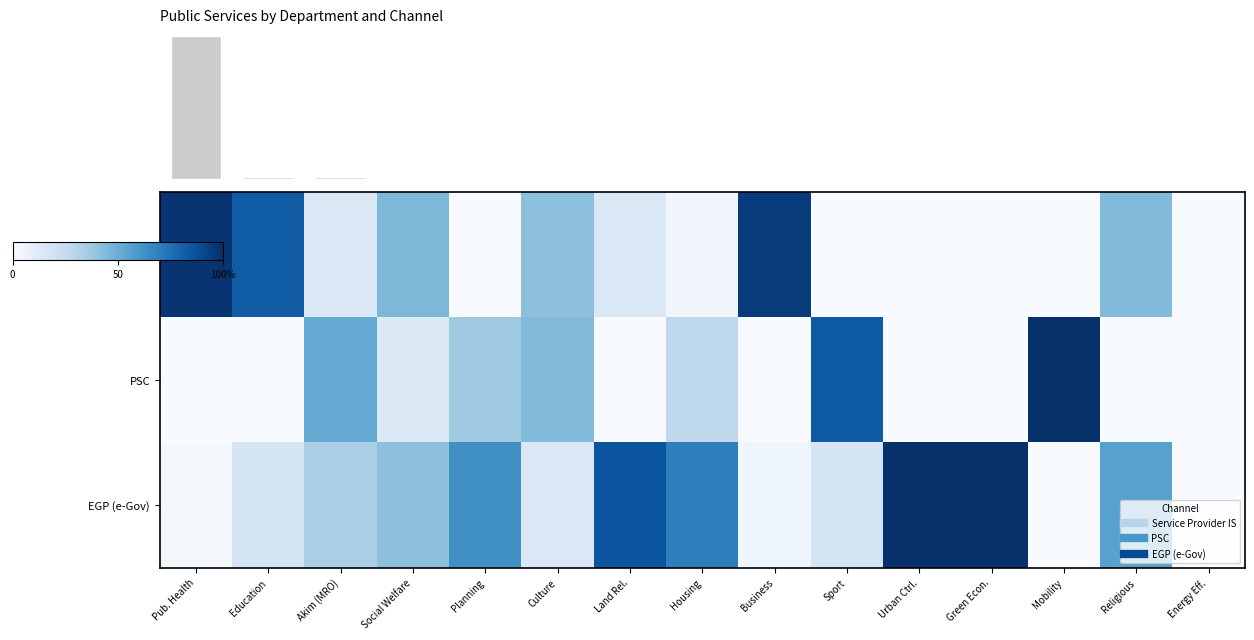

Is it true that EGP (e-Gov) equals 20.1 at Social Welfare?

False